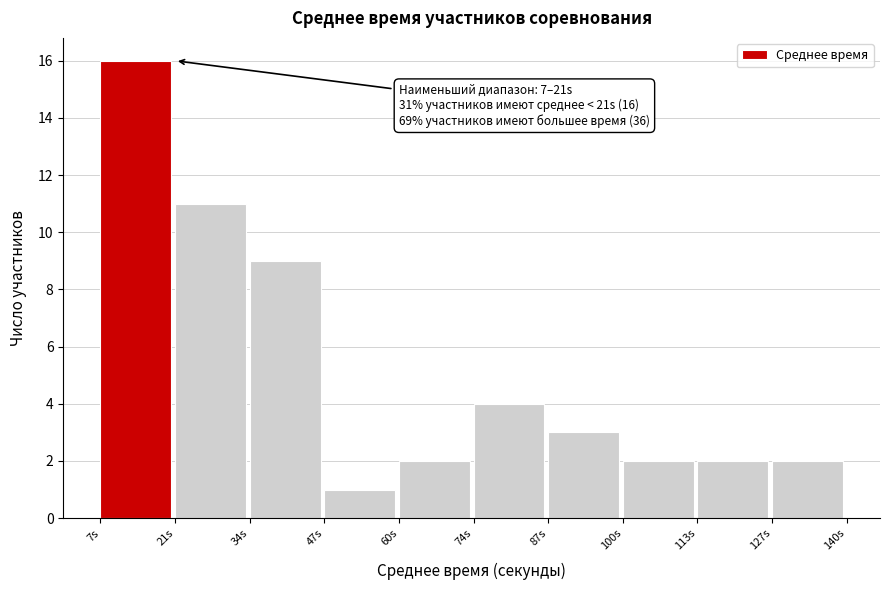

Over which range of the x-axis is the bar tallest?

8 to 20